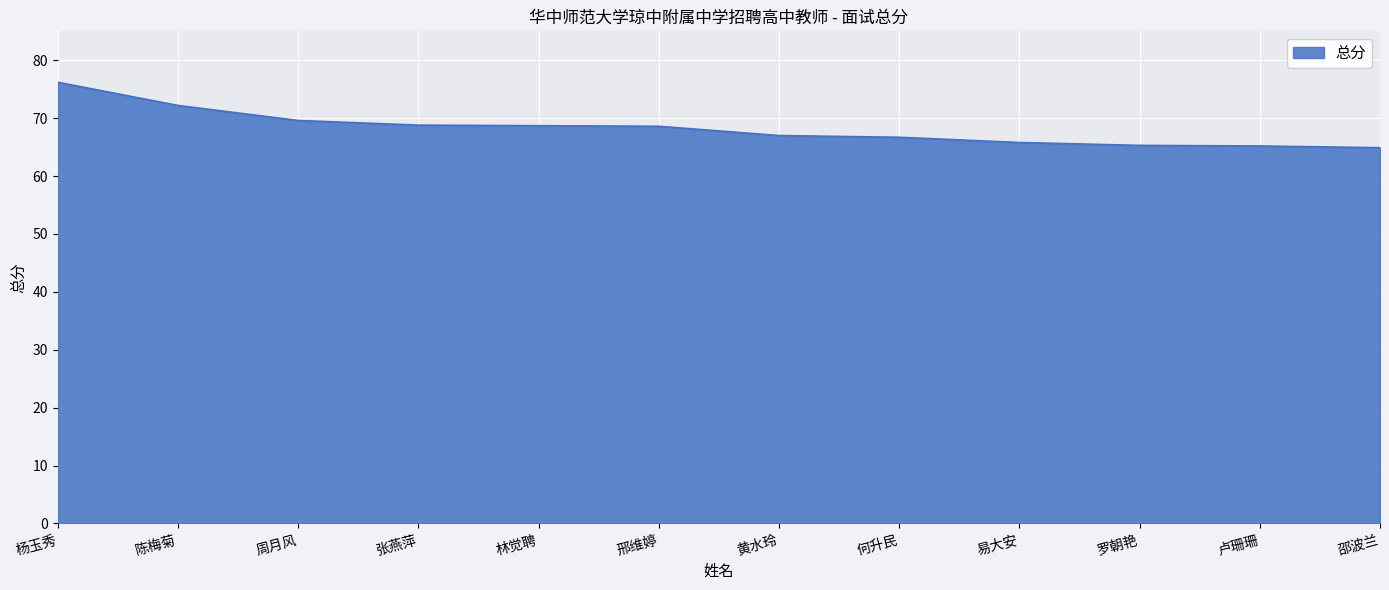

What is the difference between the values at 黄水玲 and 卢珊珊?

1.8